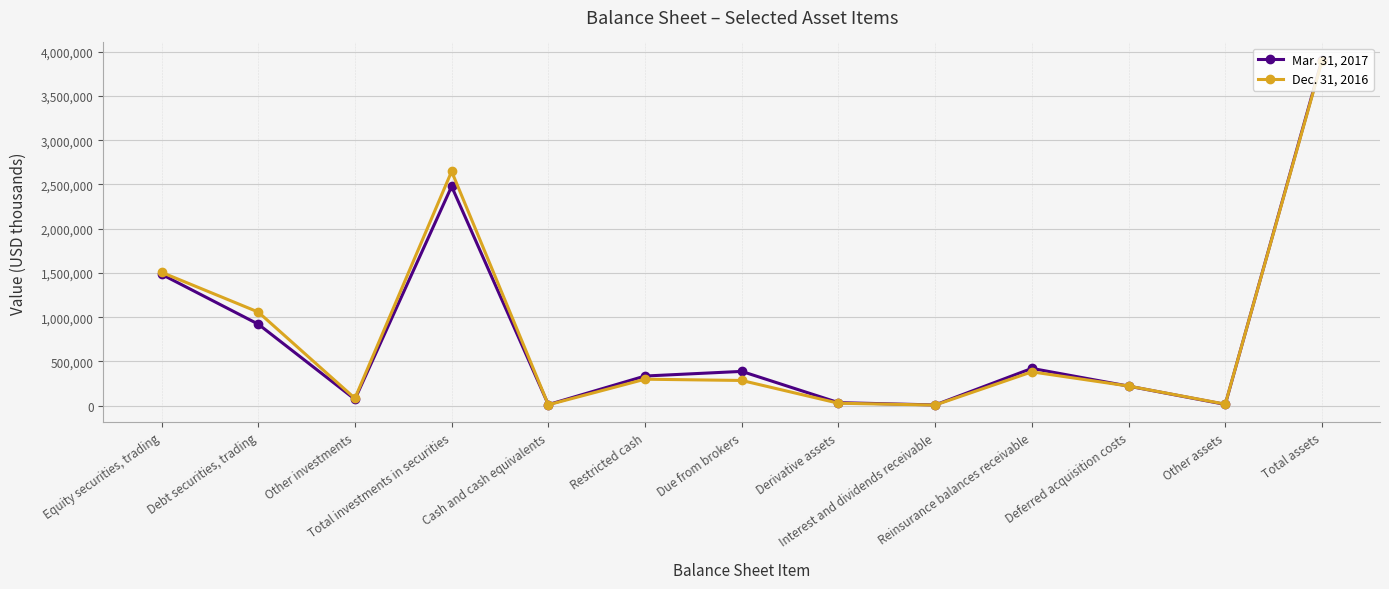

How many data points in Dec. 31, 2016 are less than 284591?

6